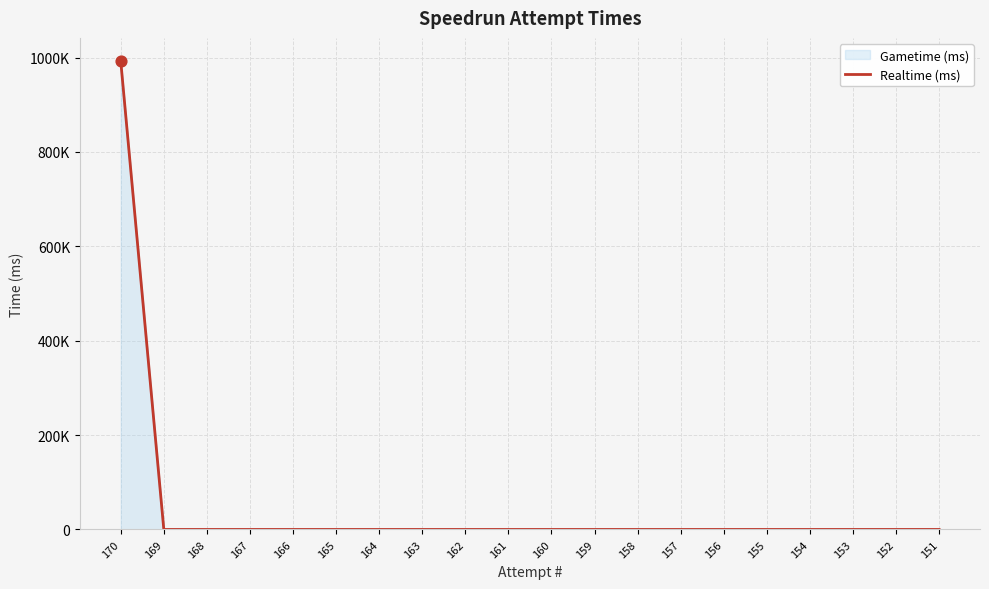

Between 167 and 164, which is larger?

167